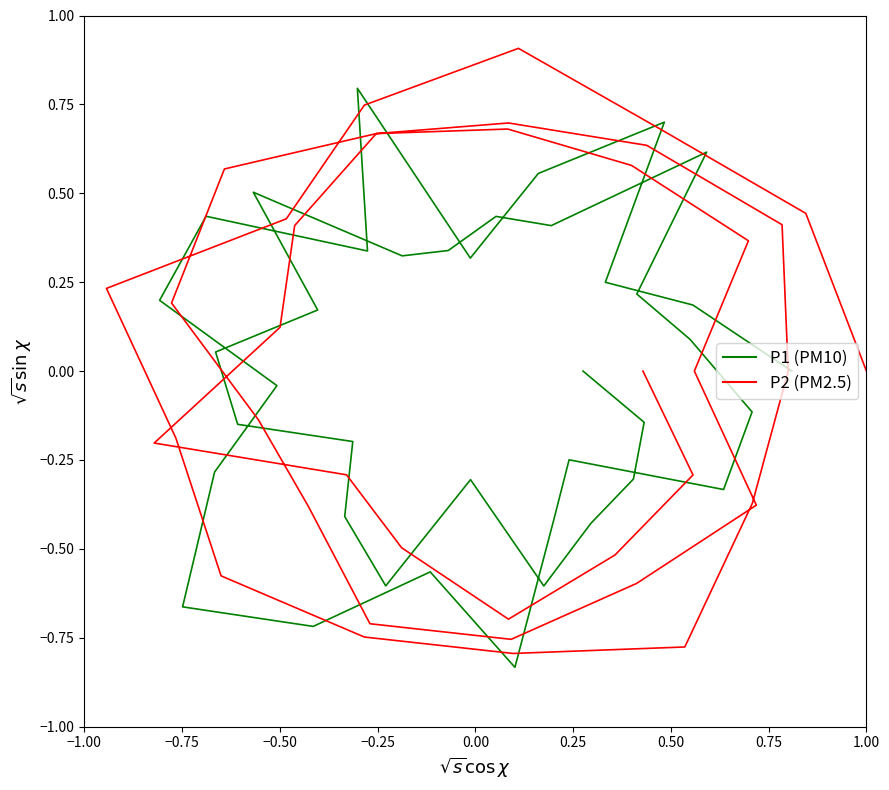

What position from the left is 0.00?

5